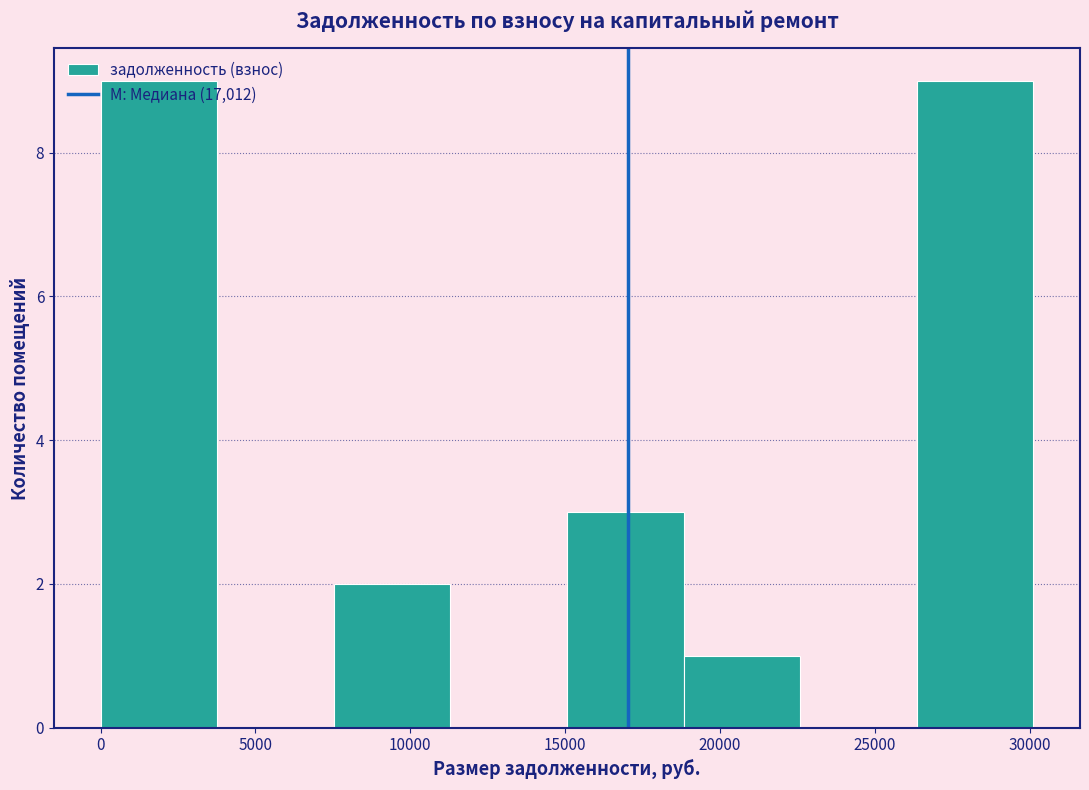

Reading left to right, list every bar in this chart as the range it spans on the x-axis followed by its height. Neither the bar edges nor the heights are printed on the chart, so give them approximately, as read against the axes.

0 to 4000: 9
4000 to 7500: 0
7500 to 11500: 2
11500 to 15000: 0
15000 to 19000: 3
19000 to 22500: 1
22500 to 26500: 0
26500 to 30000: 9